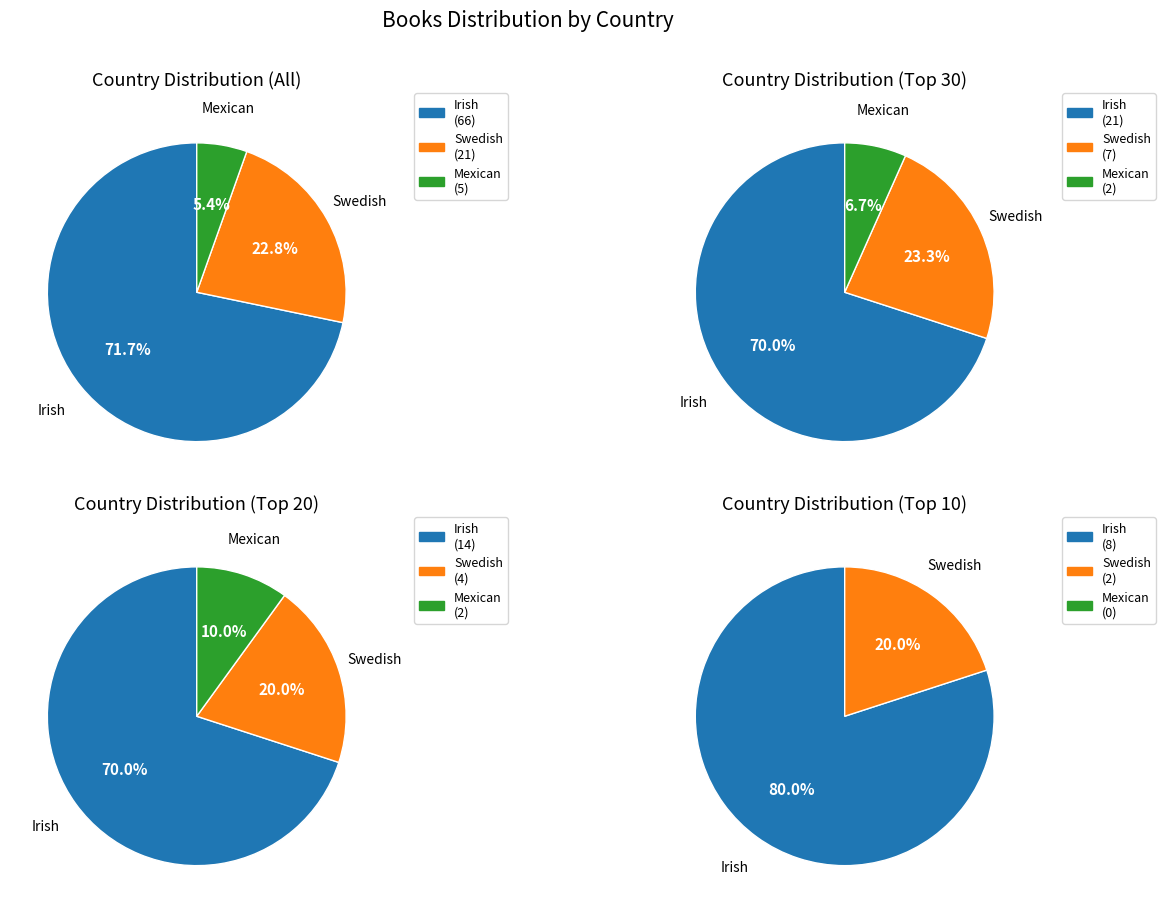

To the nearest percent, what is the difference between the largest and smallest slice percentages?

66%